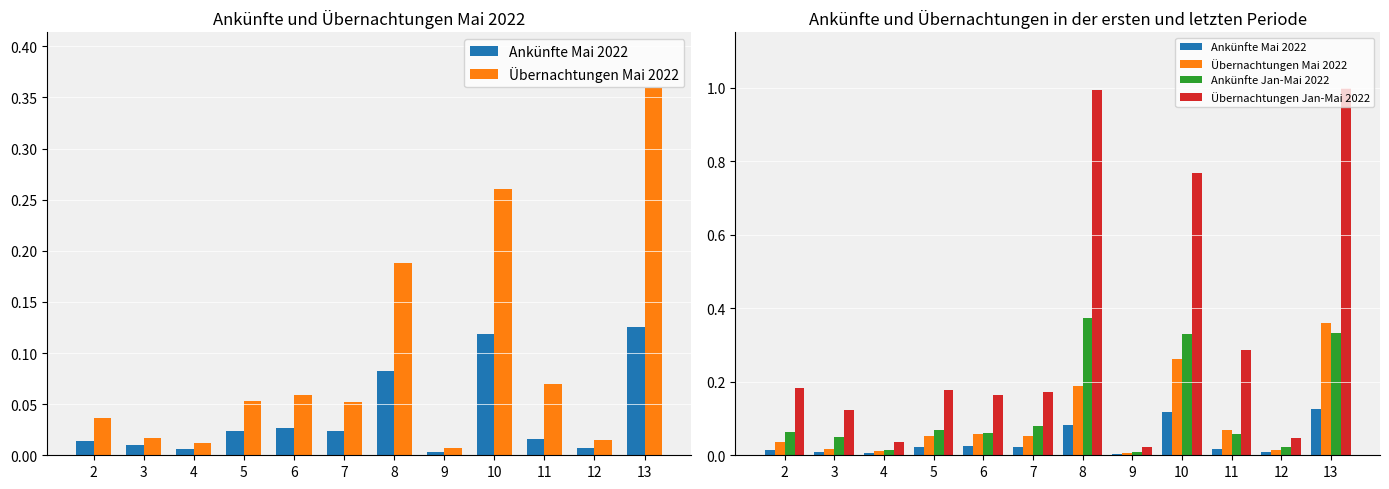

Which series changed the most between 6 and 8?

Übernachtungen Jan-Mai 2022